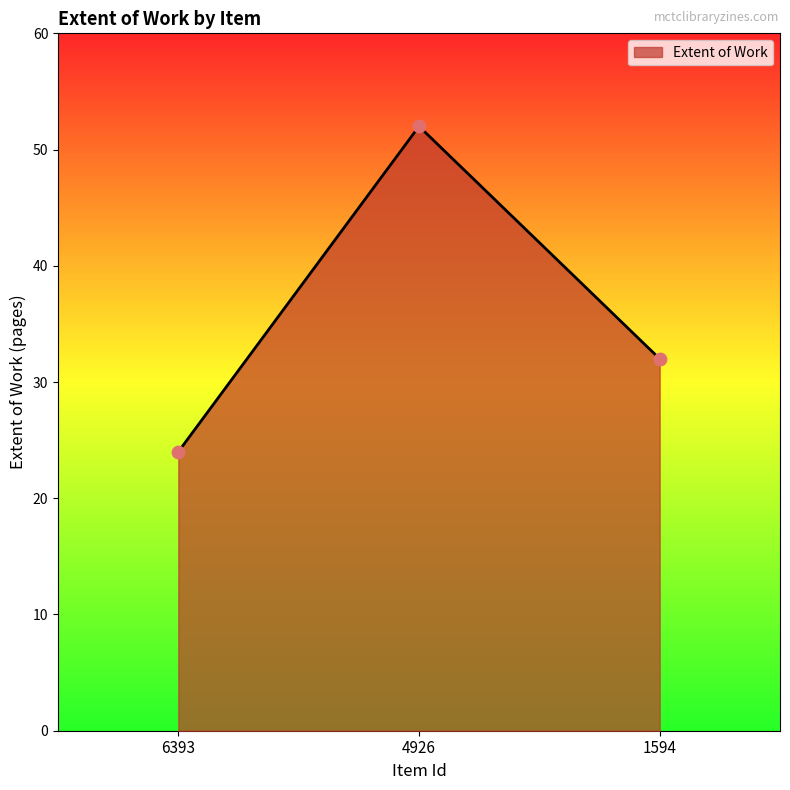

Between 4926 and 6393, which is larger?

4926